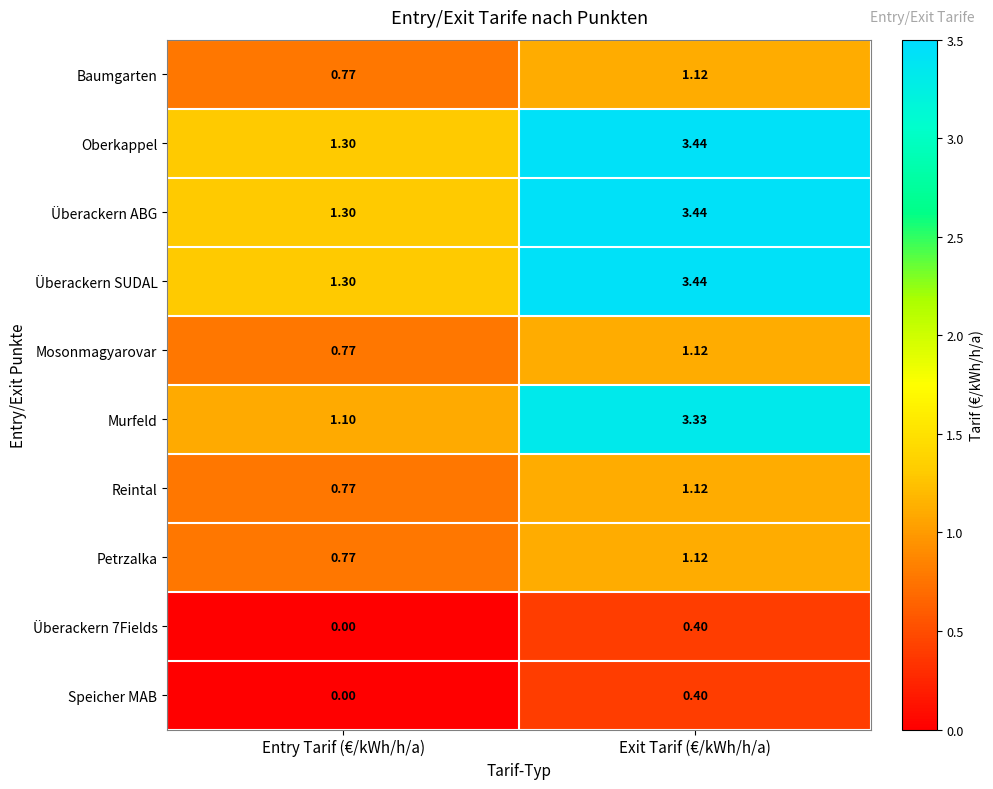

What is the total value across all series at Entry Tarif (€/kWh/h/a)?

8.1